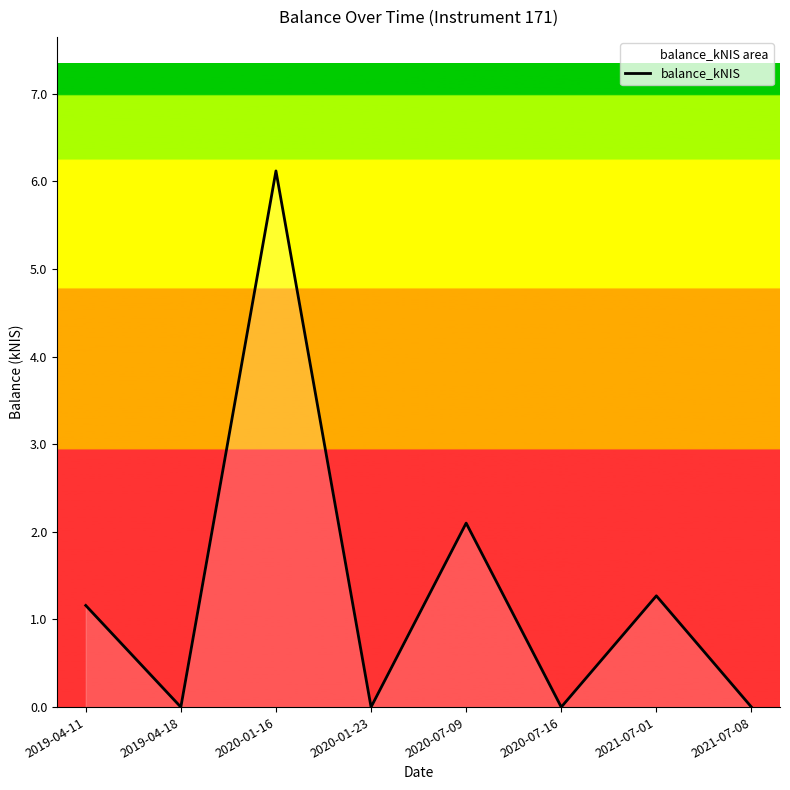

List the labels in order of value, largest first.

2020-01-16, 2020-07-09, 2021-07-01, 2019-04-11, 2019-04-18, 2020-01-23, 2020-07-16, 2021-07-08